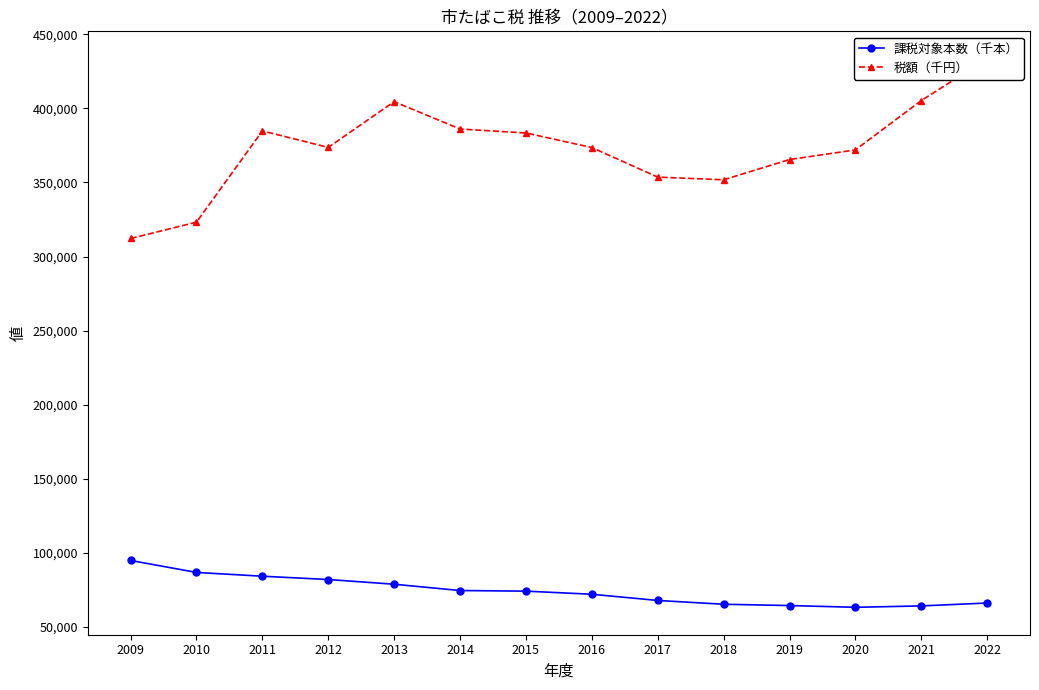

Rank the categories by 税額（千円） value from lowest to highest.

2009, 2010, 2018, 2017, 2019, 2020, 2016, 2012, 2015, 2011, 2014, 2013, 2021, 2022